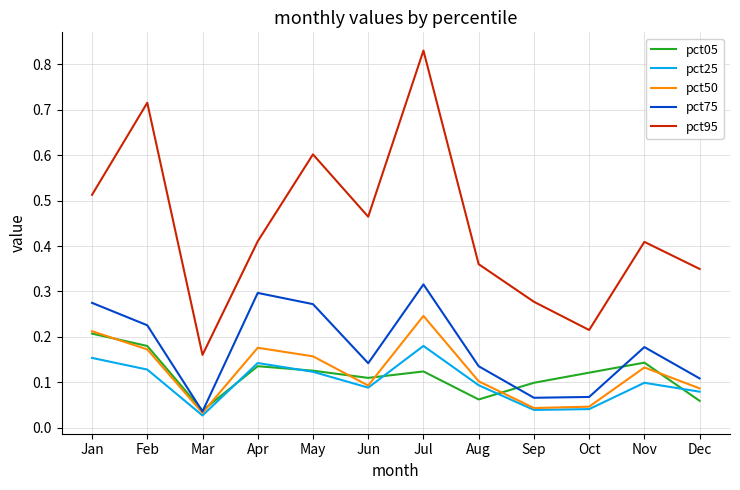

Is it true that pct50 equals 0.1 at Feb?

False